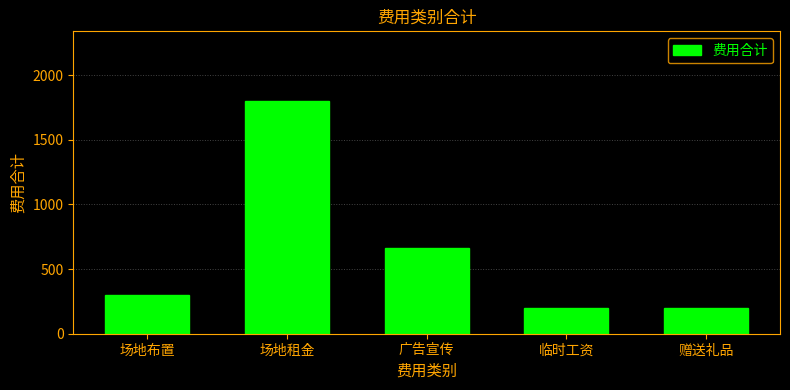

What is the minimum value shown in the chart?

200